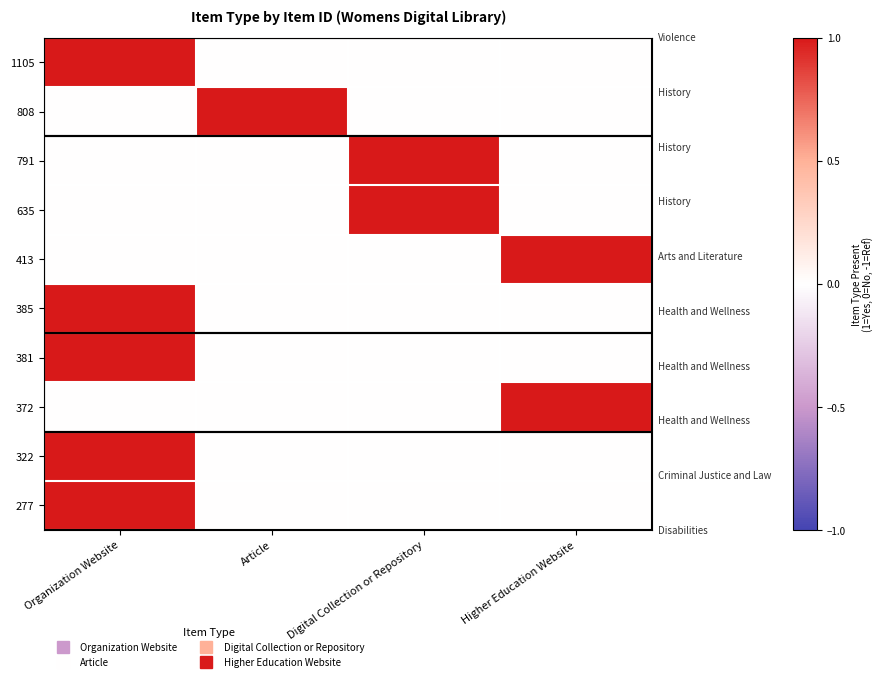

What is the maximum value shown in the chart?

1